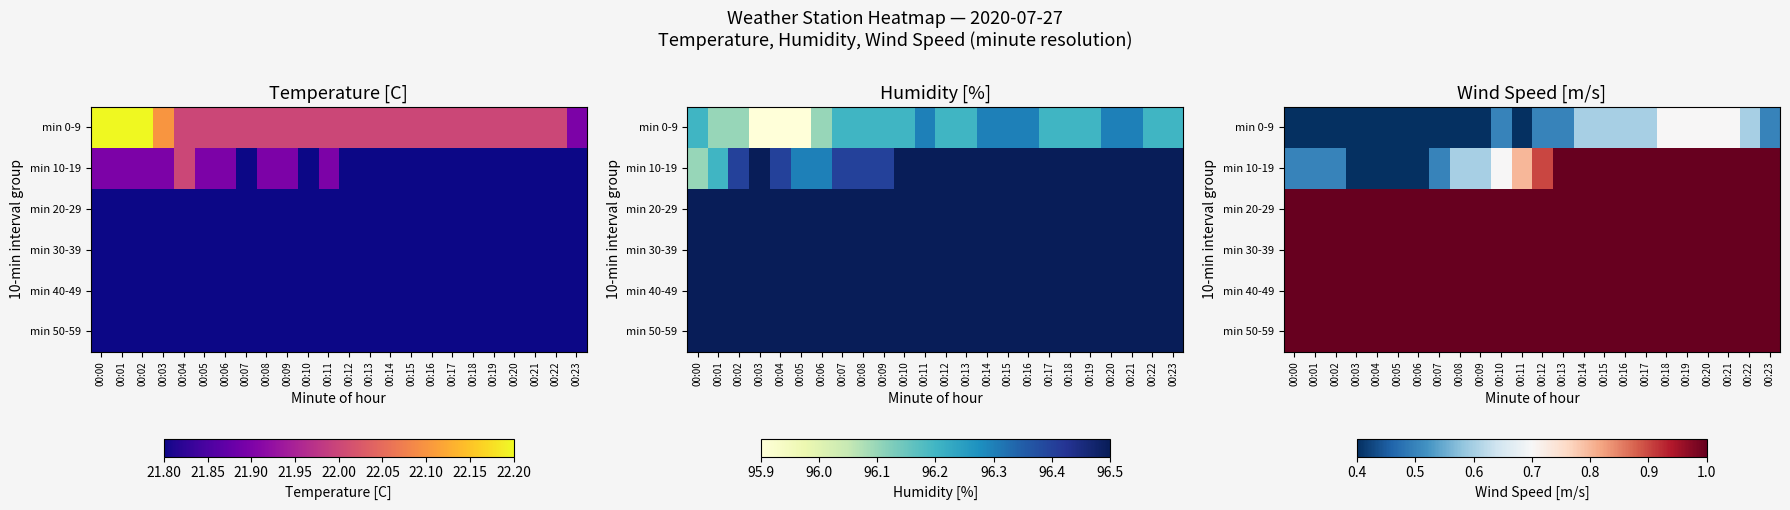

The min 30-39 series shows 1.0 at 00:19. True or false?

True